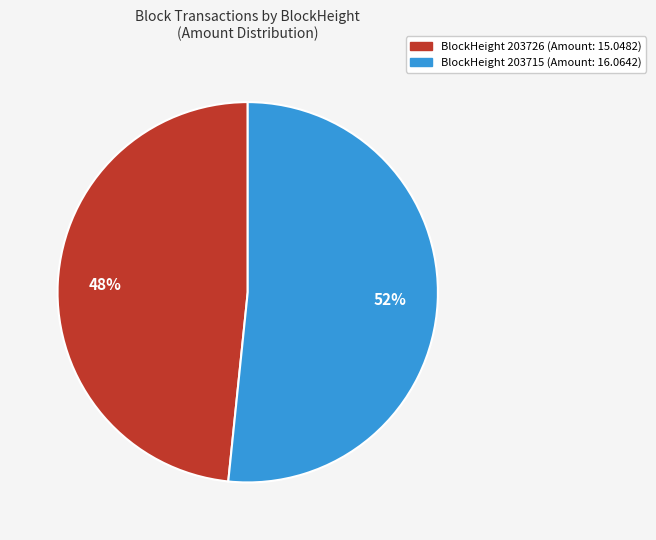

Which has a higher value, BlockHeight 203726 (Amount: 15.0482) or BlockHeight 203715 (Amount: 16.0642)?

BlockHeight 203715 (Amount: 16.0642)